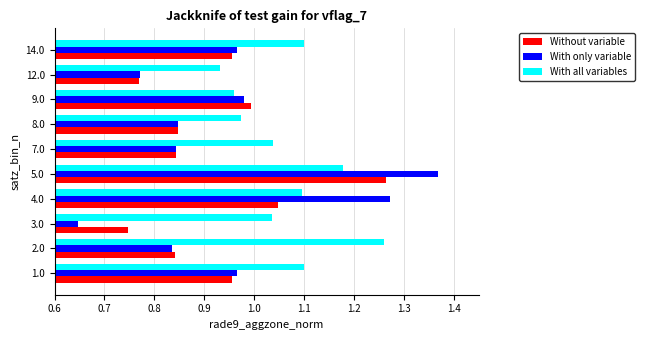

Which series has the widest spread of values?

With only variable